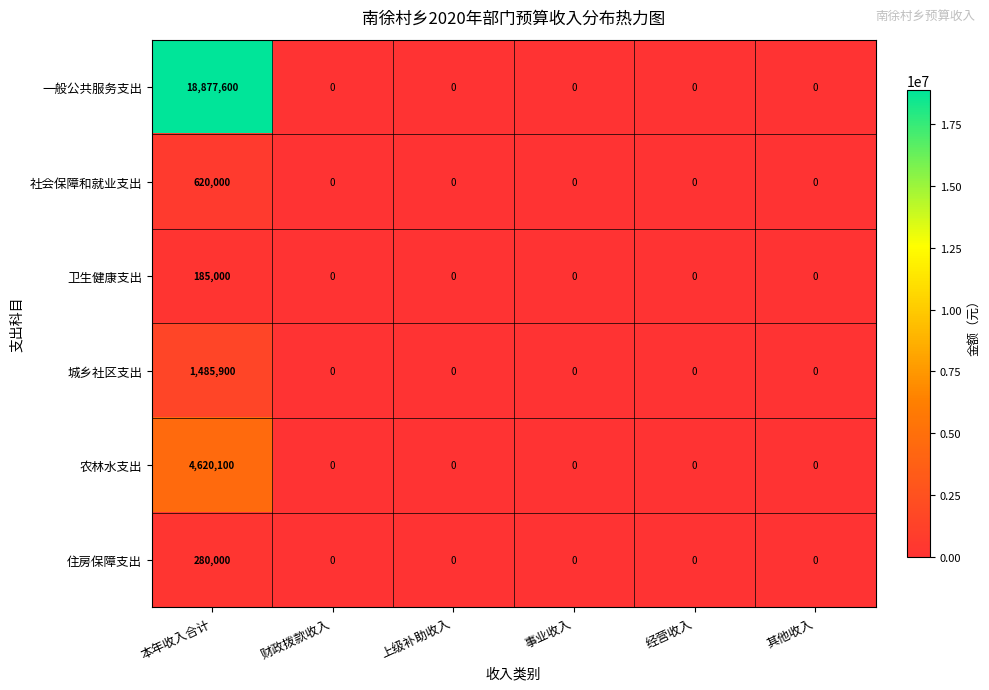

At how many categories does at least one series exceed 13864675?

1